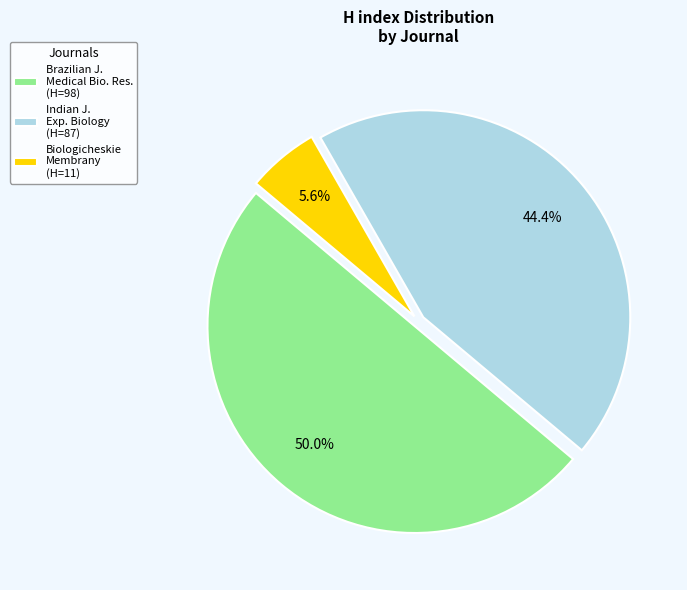

What portion of the pie excludes Brazilian J. Medical Bio. Res. (H=98)?

50.0%